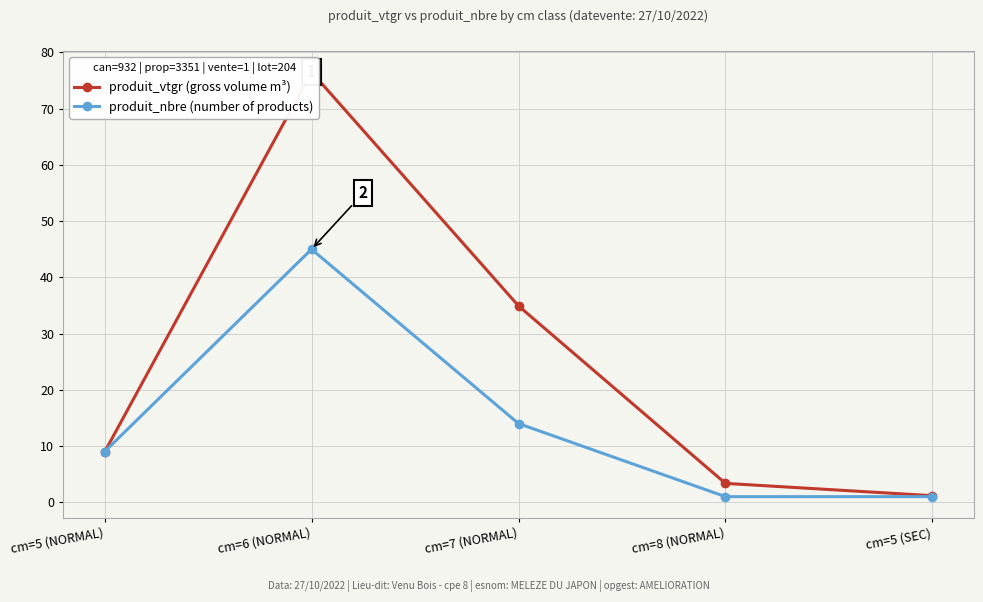

Reading right to left, transcribe all the data shown in this chart.

produit_vtgr (gross volume m³): cm=5 (SEC)=1.2	cm=8 (NORMAL)=3.4	cm=7 (NORMAL)=34.9	cm=6 (NORMAL)=76.5	cm=5 (NORMAL)=8.9
produit_nbre (number of products): cm=5 (SEC)=1.0	cm=8 (NORMAL)=1.0	cm=7 (NORMAL)=14.0	cm=6 (NORMAL)=45.0	cm=5 (NORMAL)=9.0